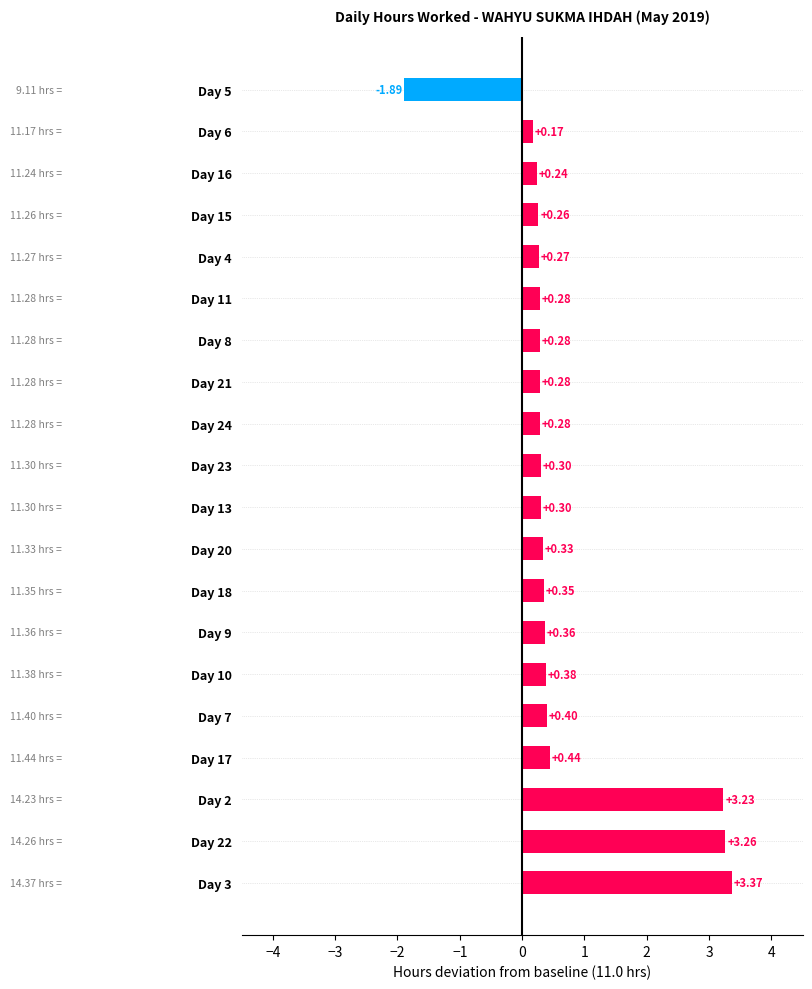

Which label corresponds to the smallest value in the chart?

Day 5